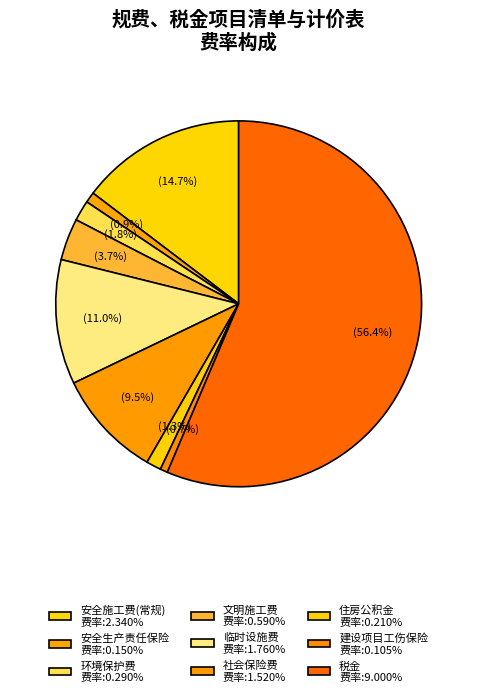

What percentage is the 住房公积金 slice, to the nearest percent?

1%